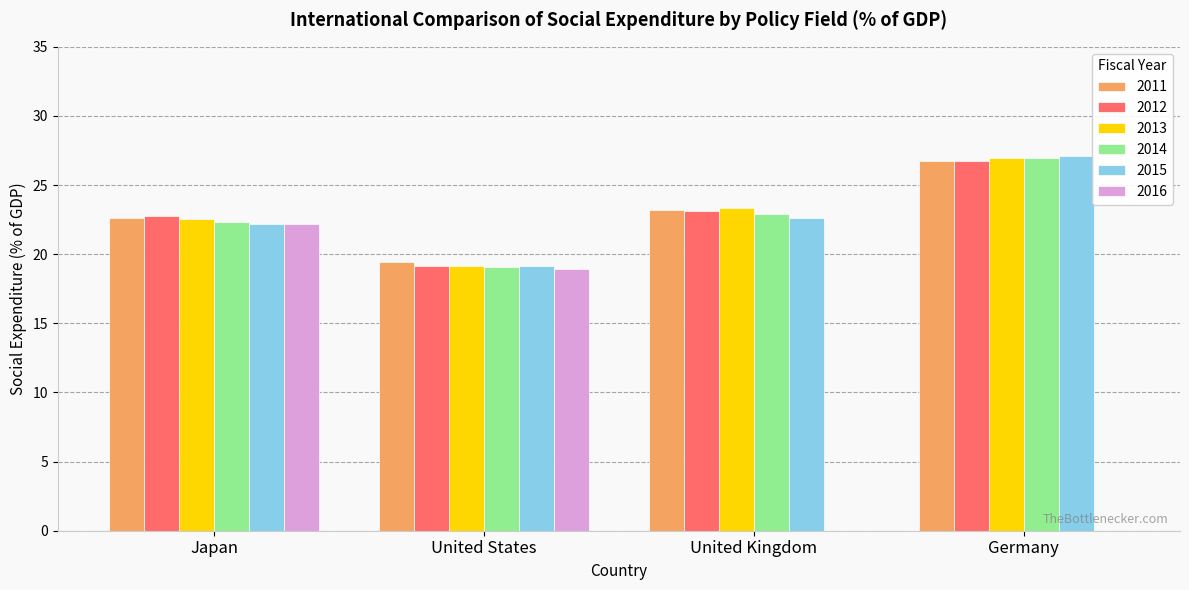

What is the total value across all series at United States?

114.9